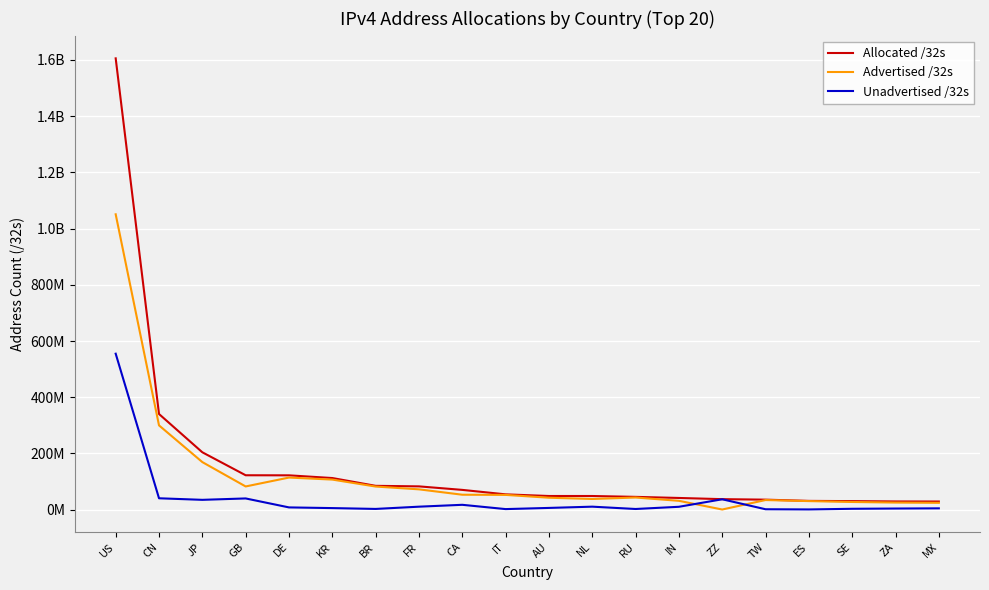

Which label corresponds to the smallest value in the chart?

ZZ